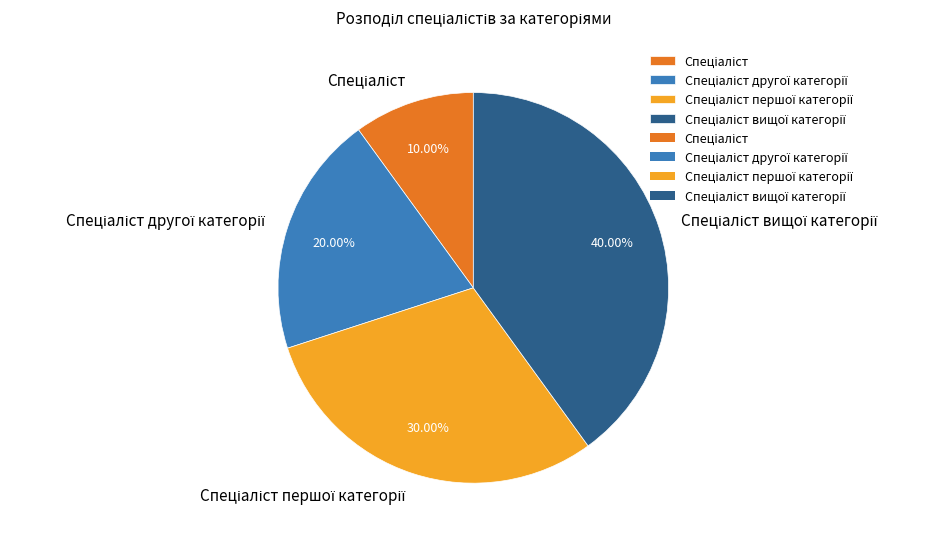

Does any single category account for the majority?

No